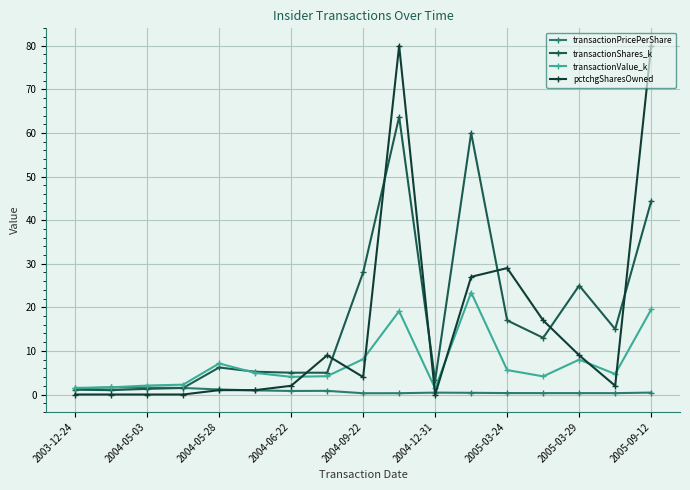

List the series in order of their peak value, highest first.

pctchgSharesOwned, transactionShares_k, transactionValue_k, transactionPricePerShare